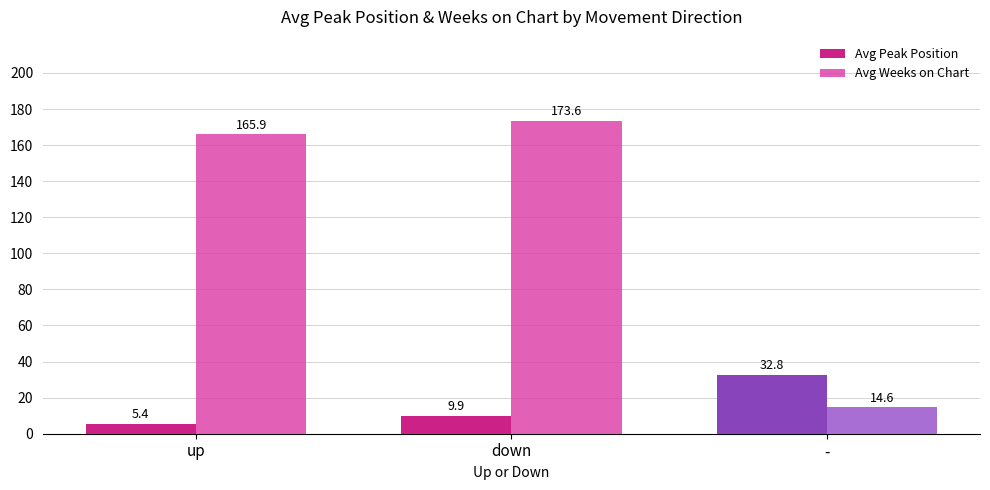

What is the average value of the Avg Weeks on Chart series?

118.0